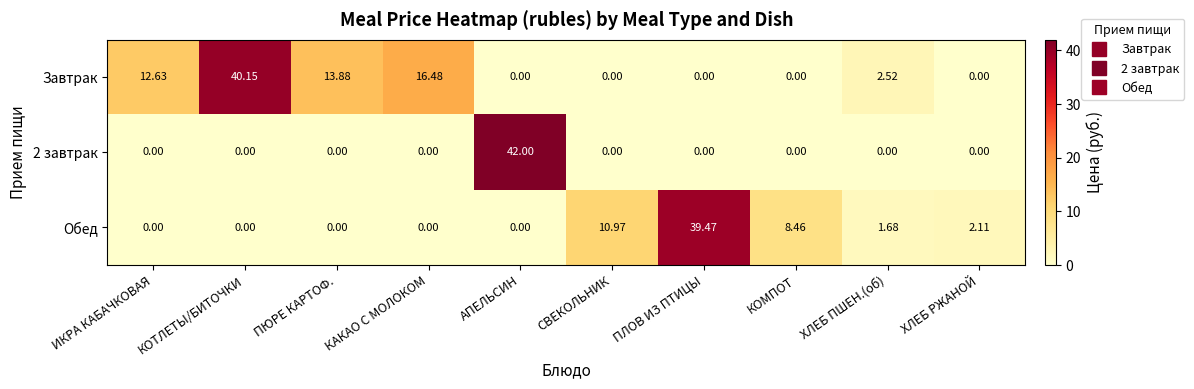

Which series has the widest spread of values?

2 завтрак